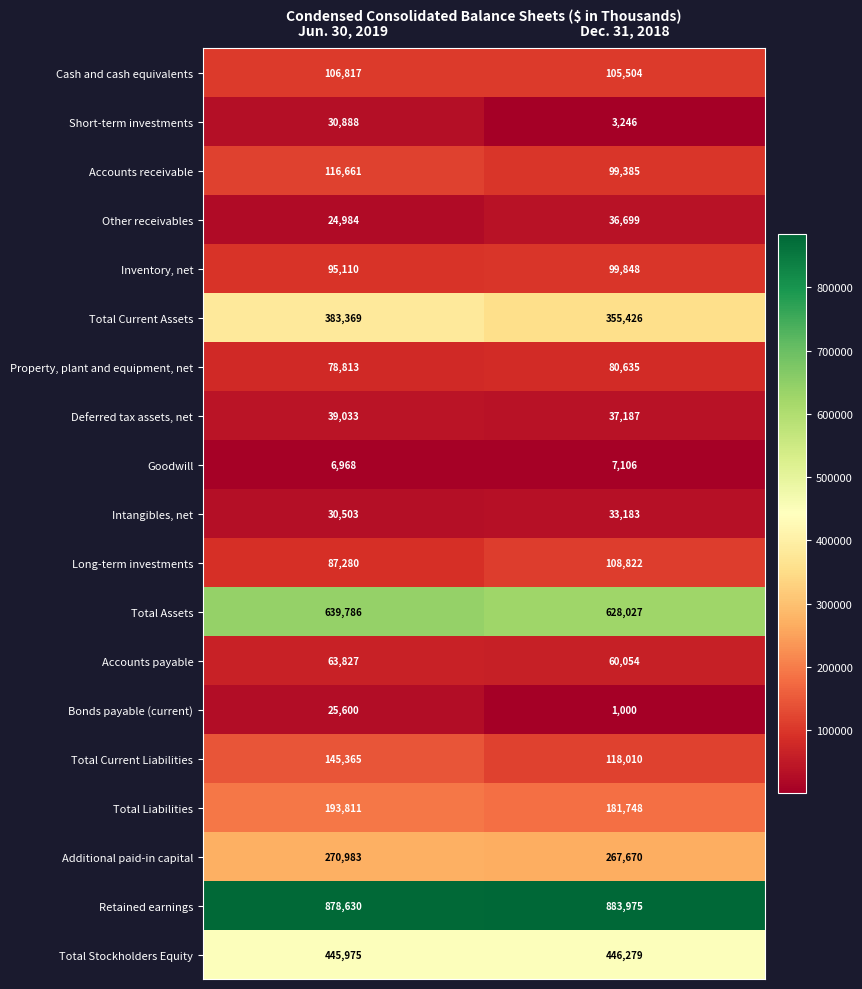

What is the sum of the Bonds payable (current) values at Jun. 30, 2019 and Dec. 31, 2018?

26600